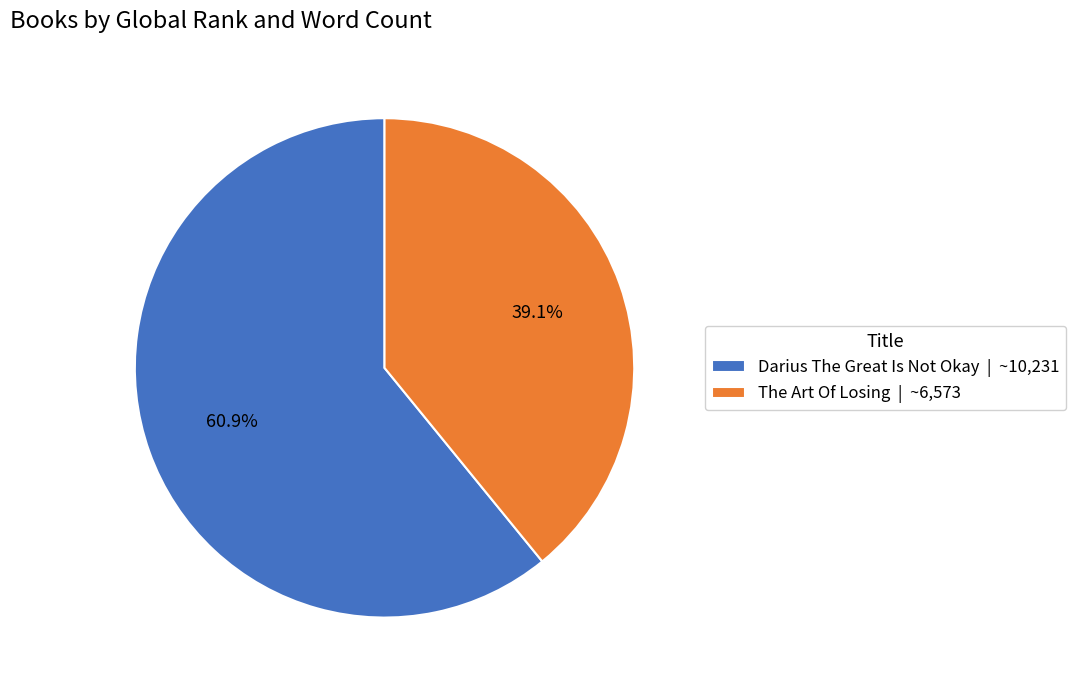

What is the ratio of the value at The Art Of Losing to the value at Darius The Great Is Not Okay?

0.6